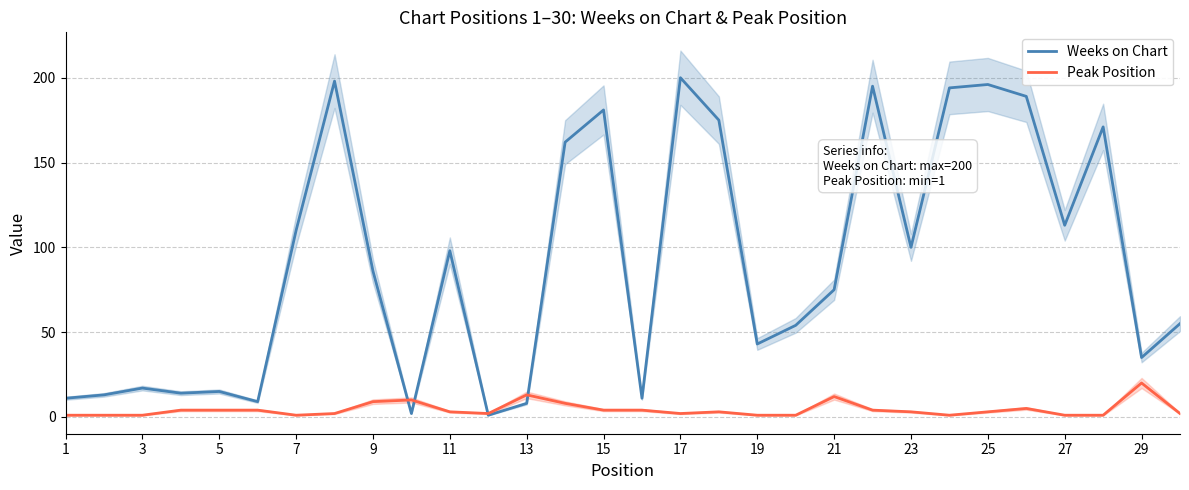

The value of Weeks on Chart at 27 is 113. True or false?

True